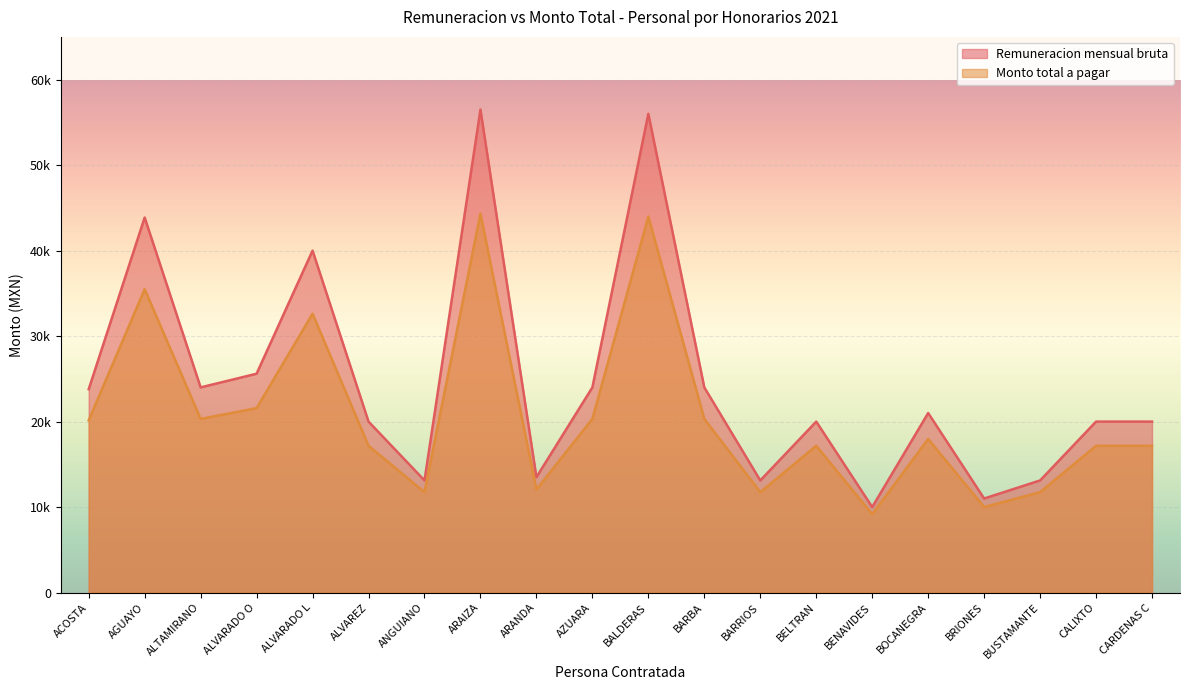

True or false: Monto total a pagar and Remuneracion mensual bruta intersect in this chart.

False